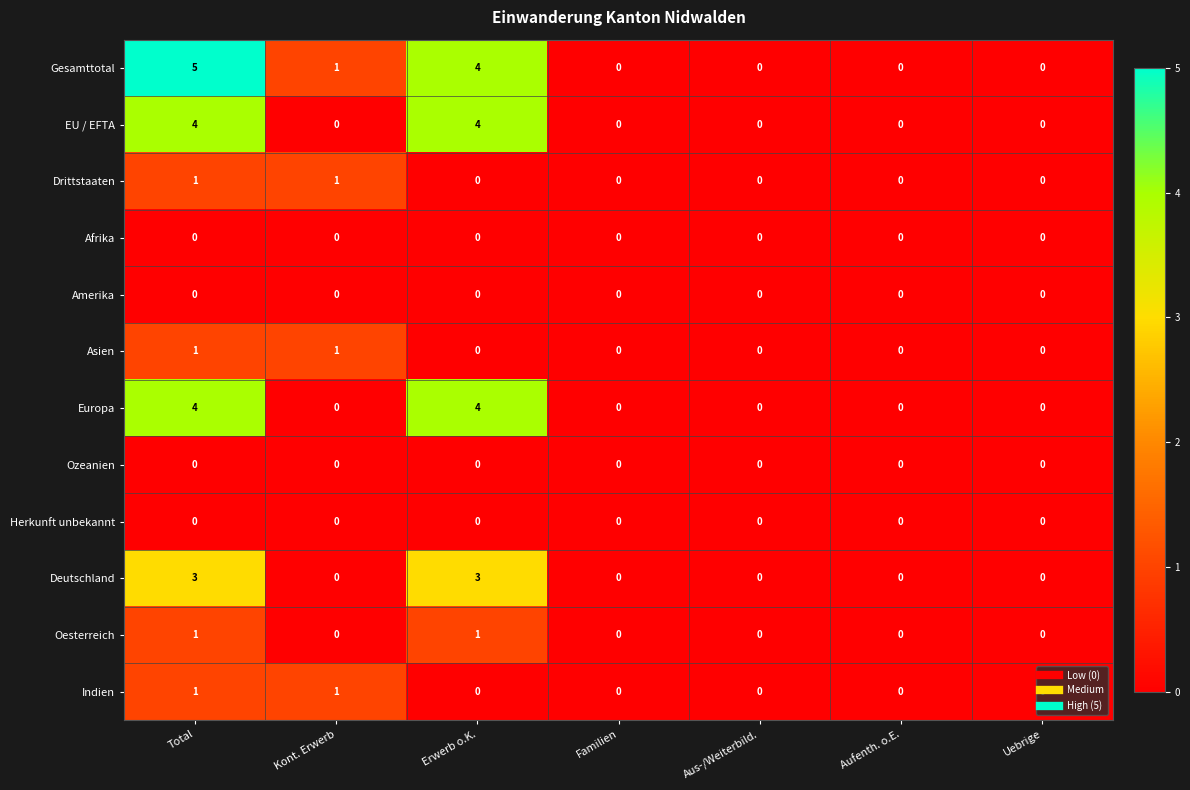

At how many categories does at least one series exceed 3?

2